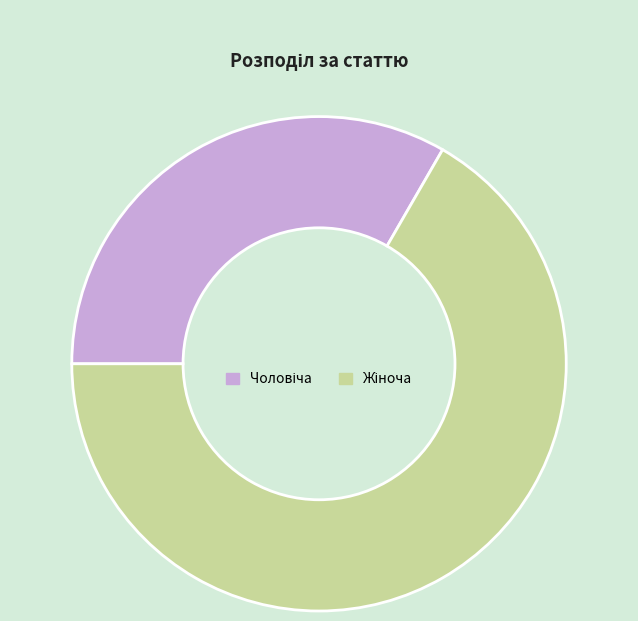

Is there any slice that represents more than half of the pie?

Yes